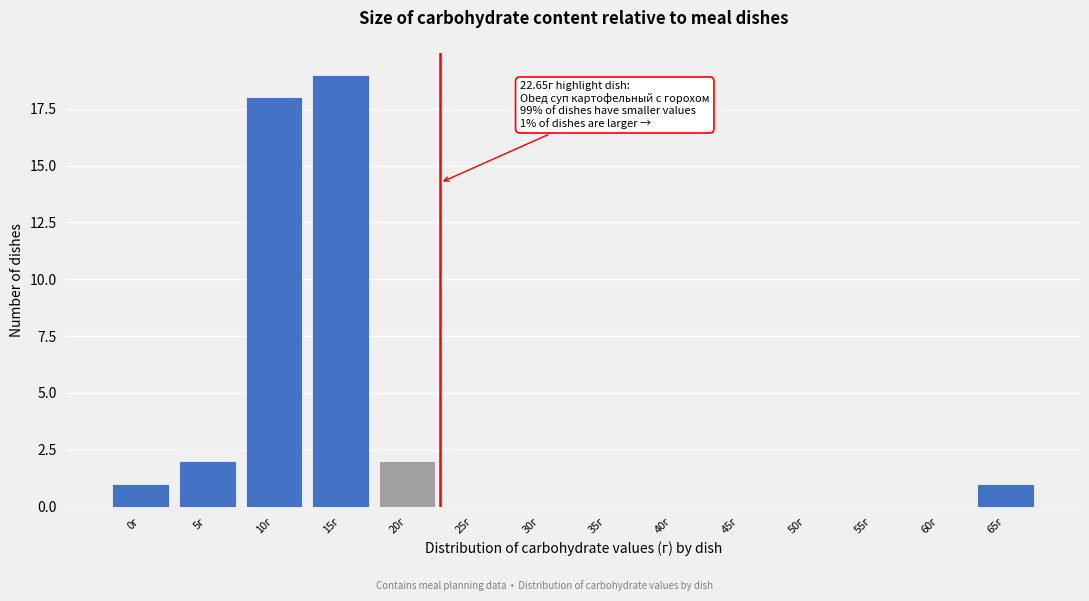

Reading left to right, what are all the values shown in this chart?

0г=1	5г=2	10г=18	15г=19	20г=2	25г=0	30г=0	35г=0	40г=0	45г=0	50г=0	55г=0	60г=0	65г=1